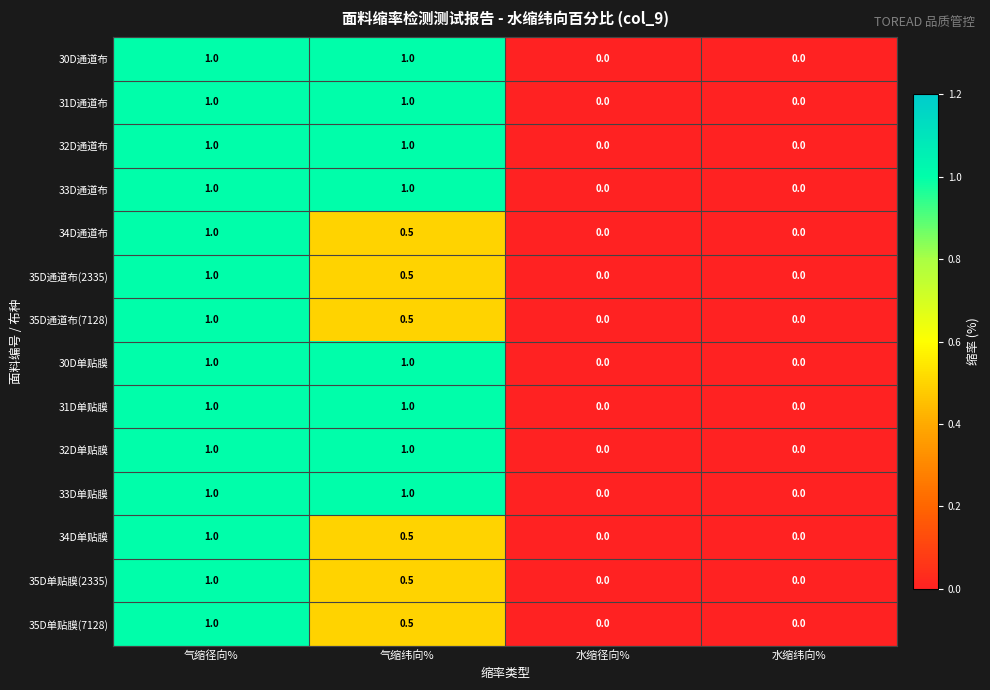

What is the difference between the highest and lowest values at 气缩纬向%?

0.5